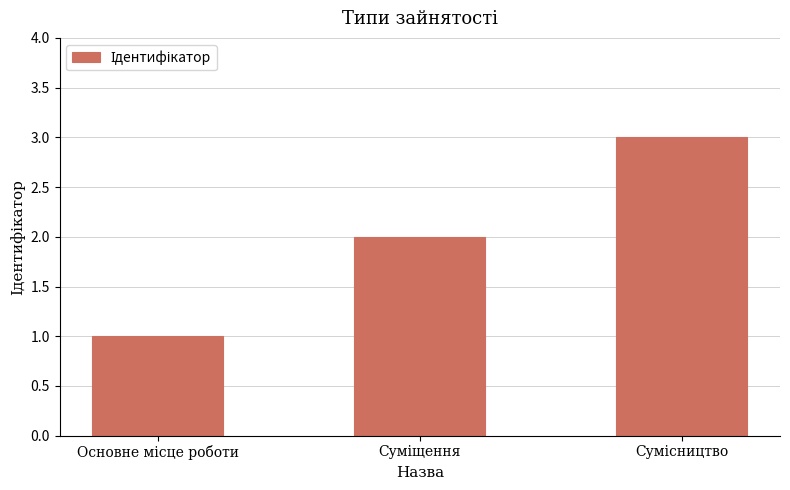

What is the sum of all values?

6